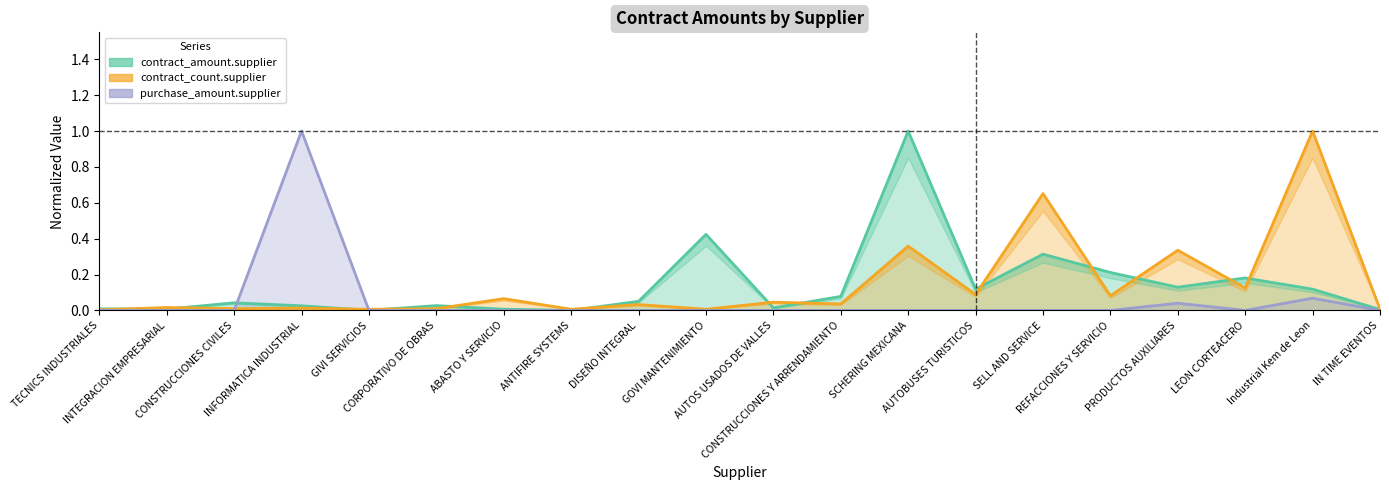

Is the value of purchase_amount.supplier at LEON CORTEACERO greater than the value of contract_amount.supplier at PRODUCTOS AUXILIARES?

No